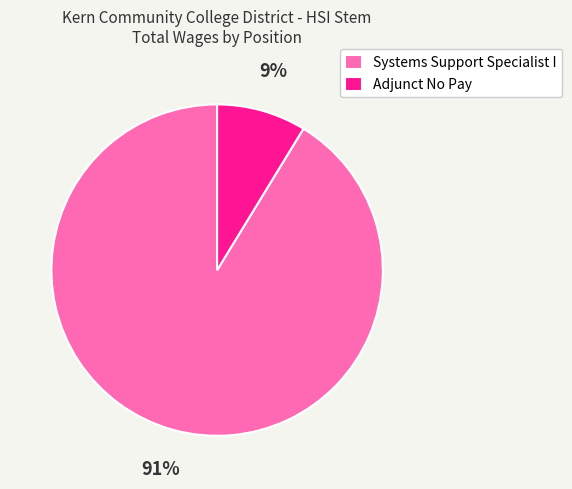

To the nearest percent, what is the average slice percentage?

50%